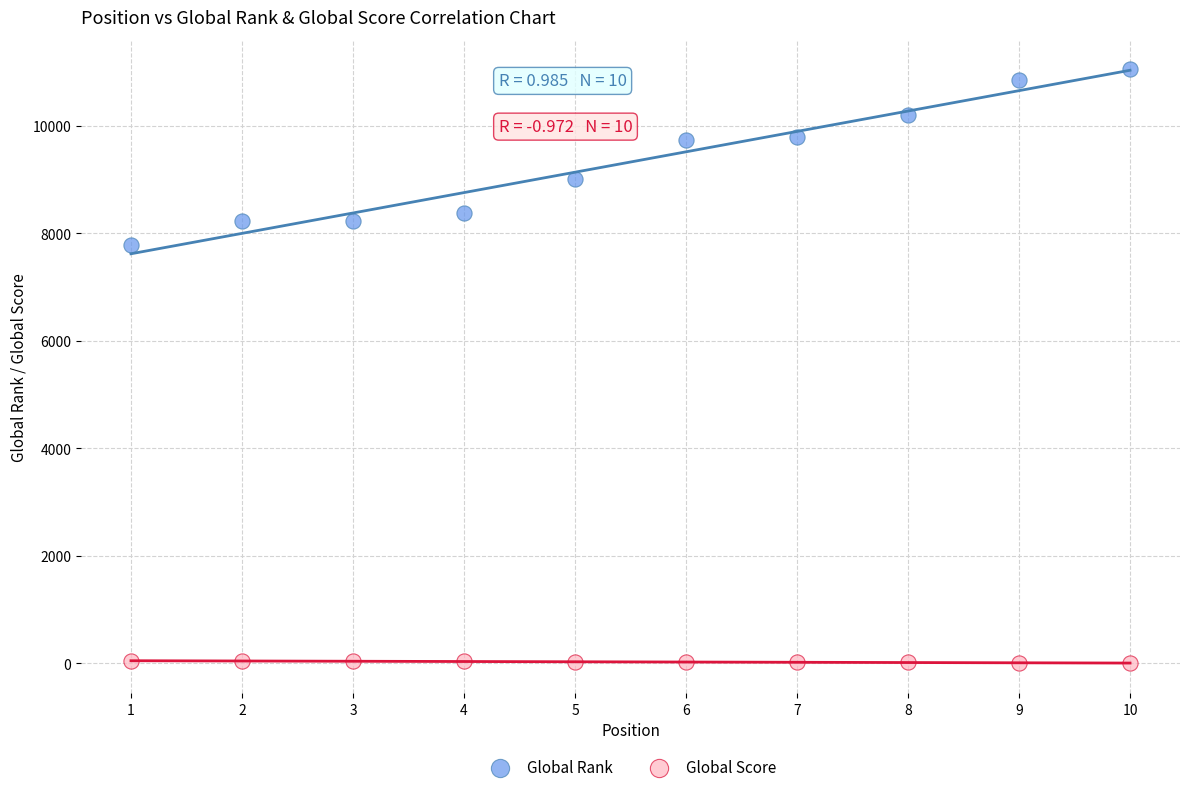

What are all the series names shown in the legend?

Global Rank, Global Score